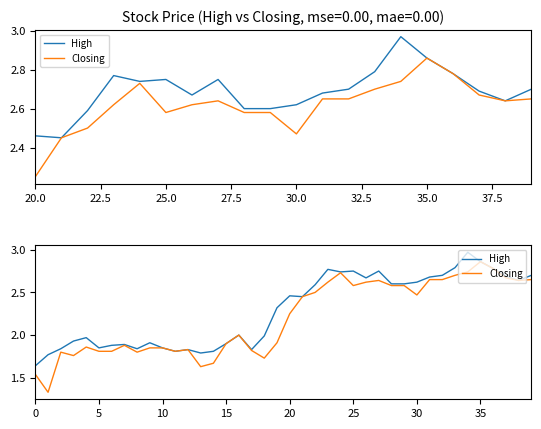

True or false: High and Closing cross at least once.

False